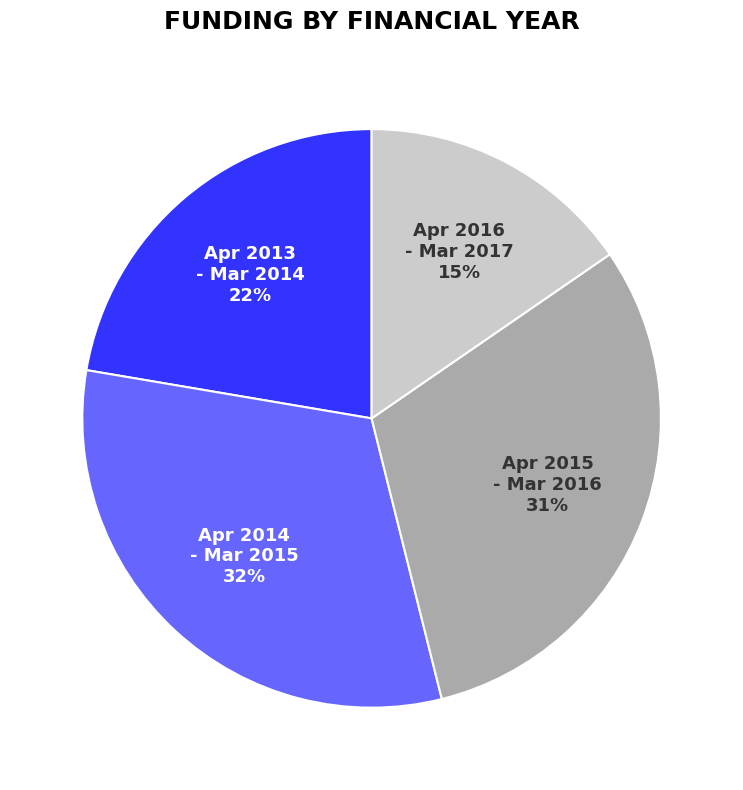

Is there any slice that represents more than half of the pie?

No